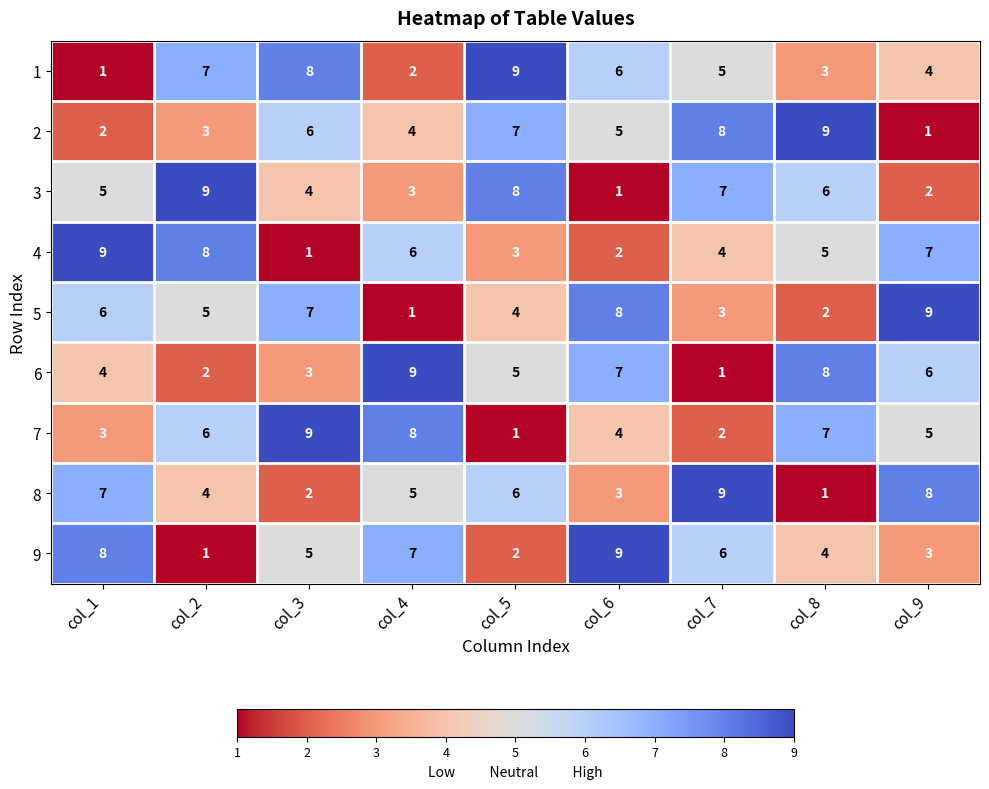

What is the maximum value shown in the chart?

9